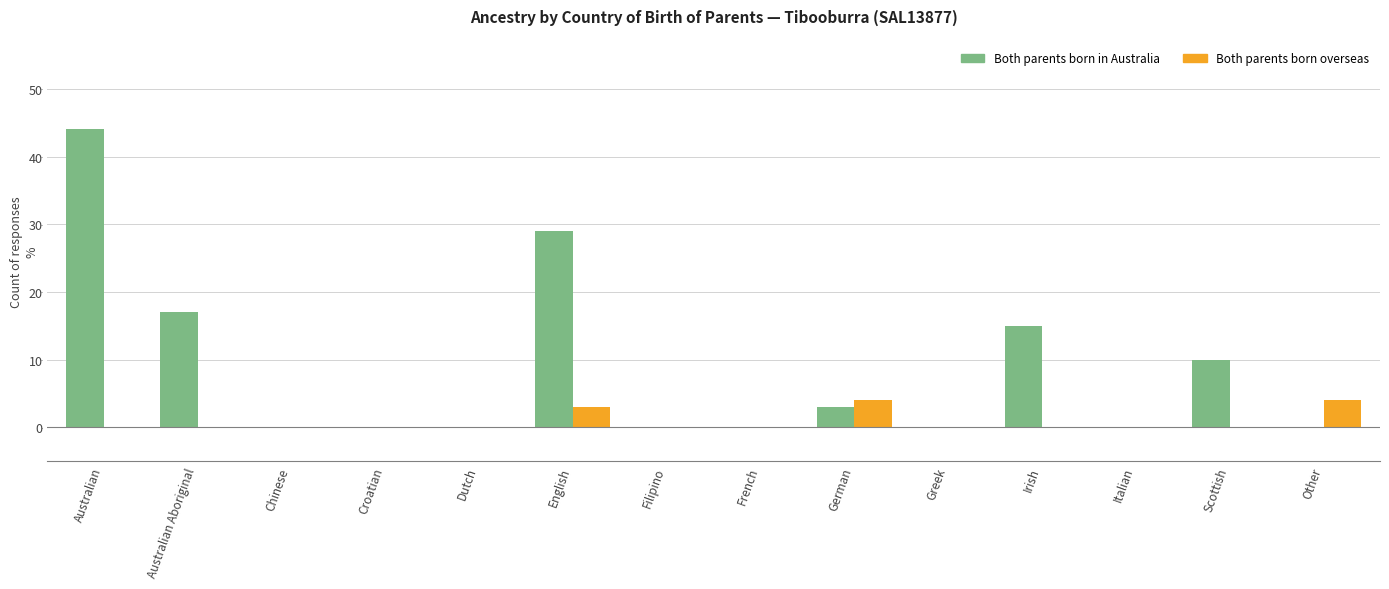

What is the maximum value for Both parents born in Australia?

44